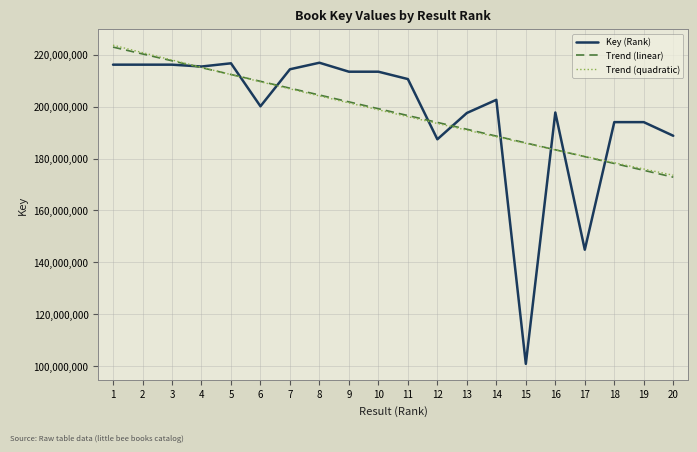

The value at 13 is 105533644. True or false?

False